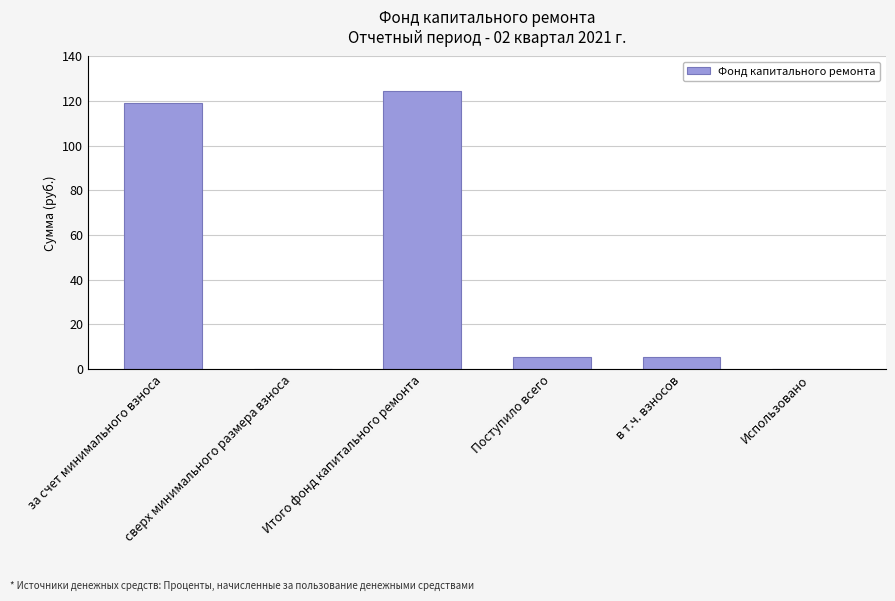

True or false: the data shows 199.8 at за счет минимального взноса.

False